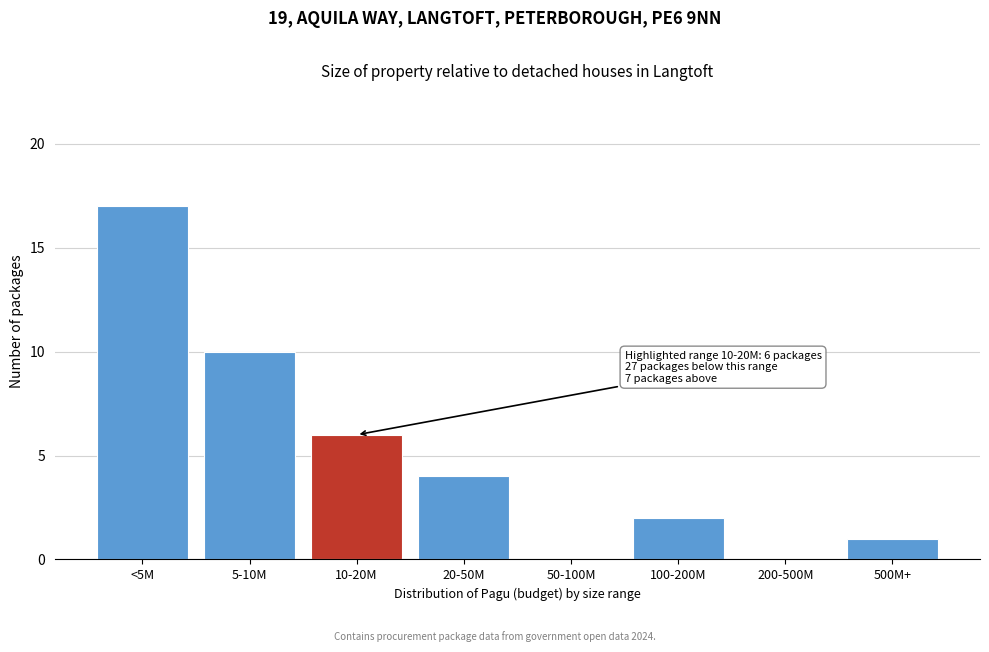

Reading left to right, extract all data points from this chart.

<5M=17	5-10M=10	10-20M=6	20-50M=4	50-100M=0	100-200M=2	200-500M=0	500M+=1